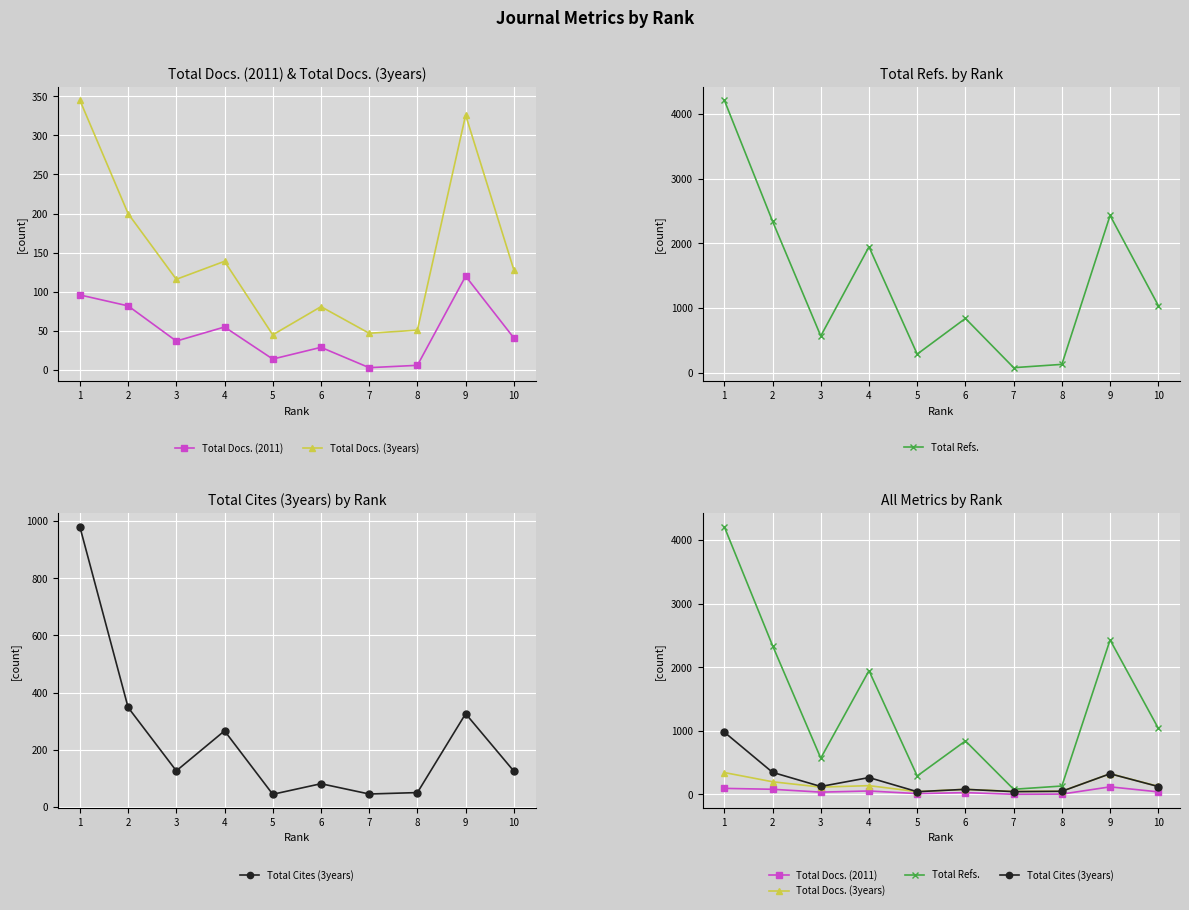

What is the difference between the Total Docs. (2011) values at 3 and 9?

83